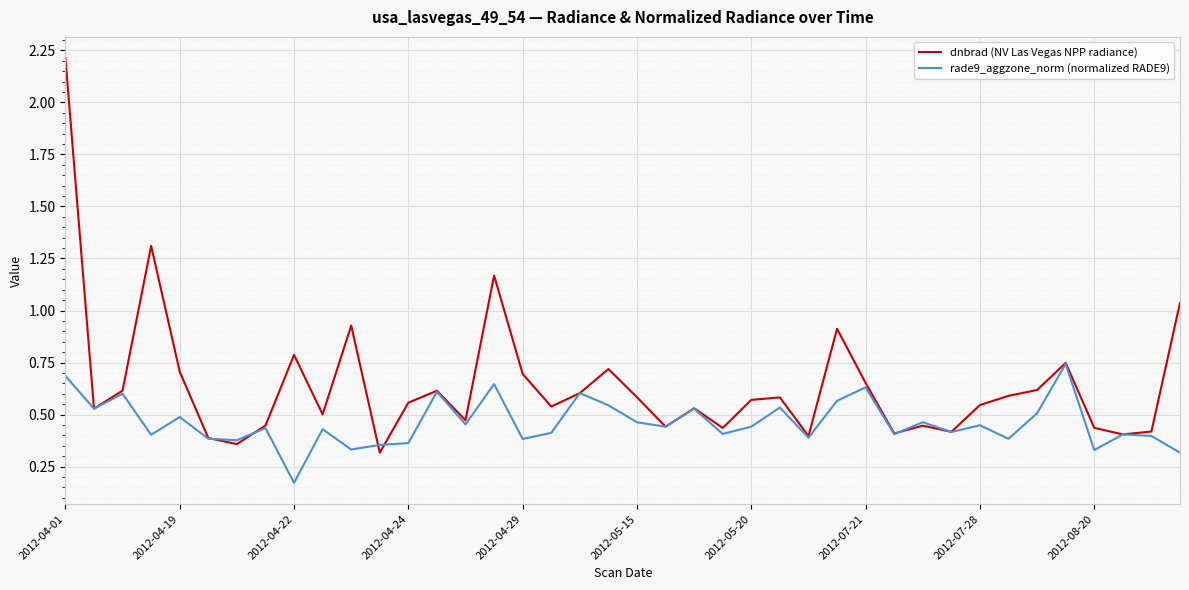

Which series has the largest total across all categories?

dnbrad (NV Las Vegas NPP radiance)